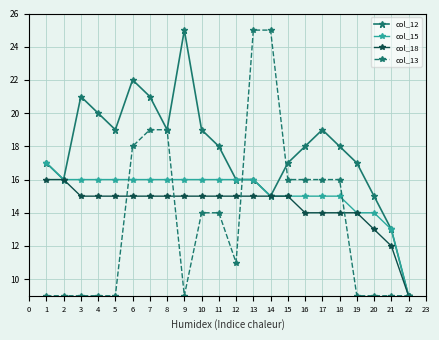

At which category is the sum across all series the highest?

13